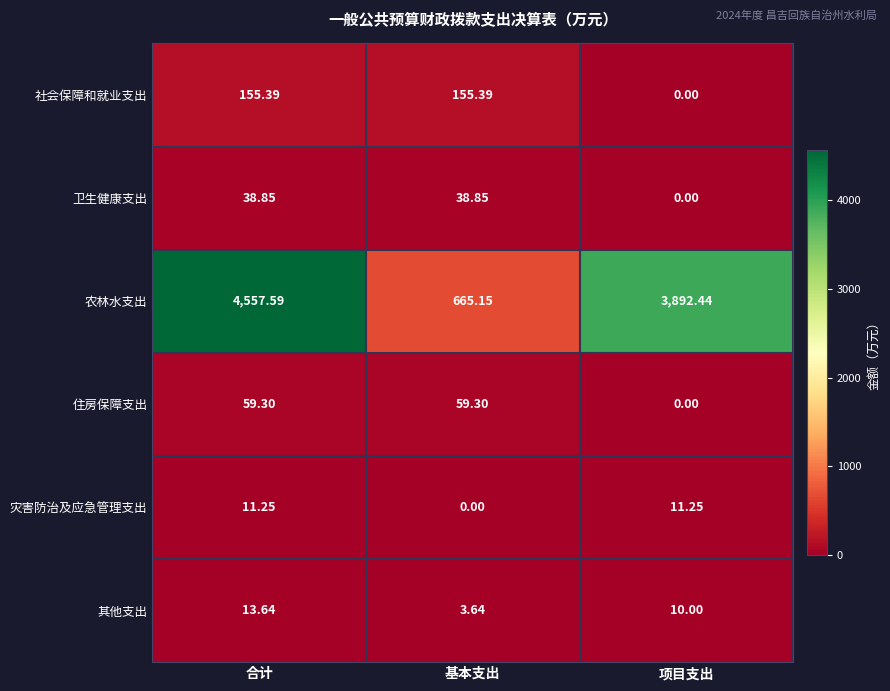

At how many categories does at least one series exceed 1052?

2